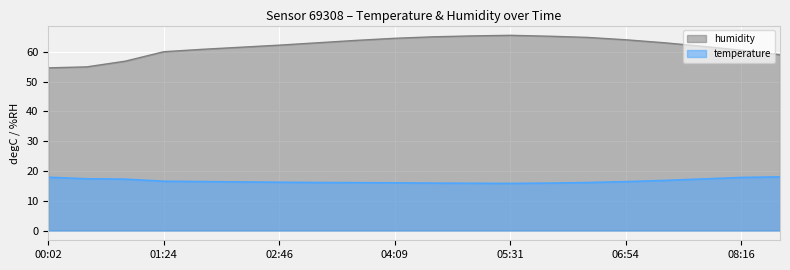

True or false: temperature has a value of 25.3 at 04:09.

False